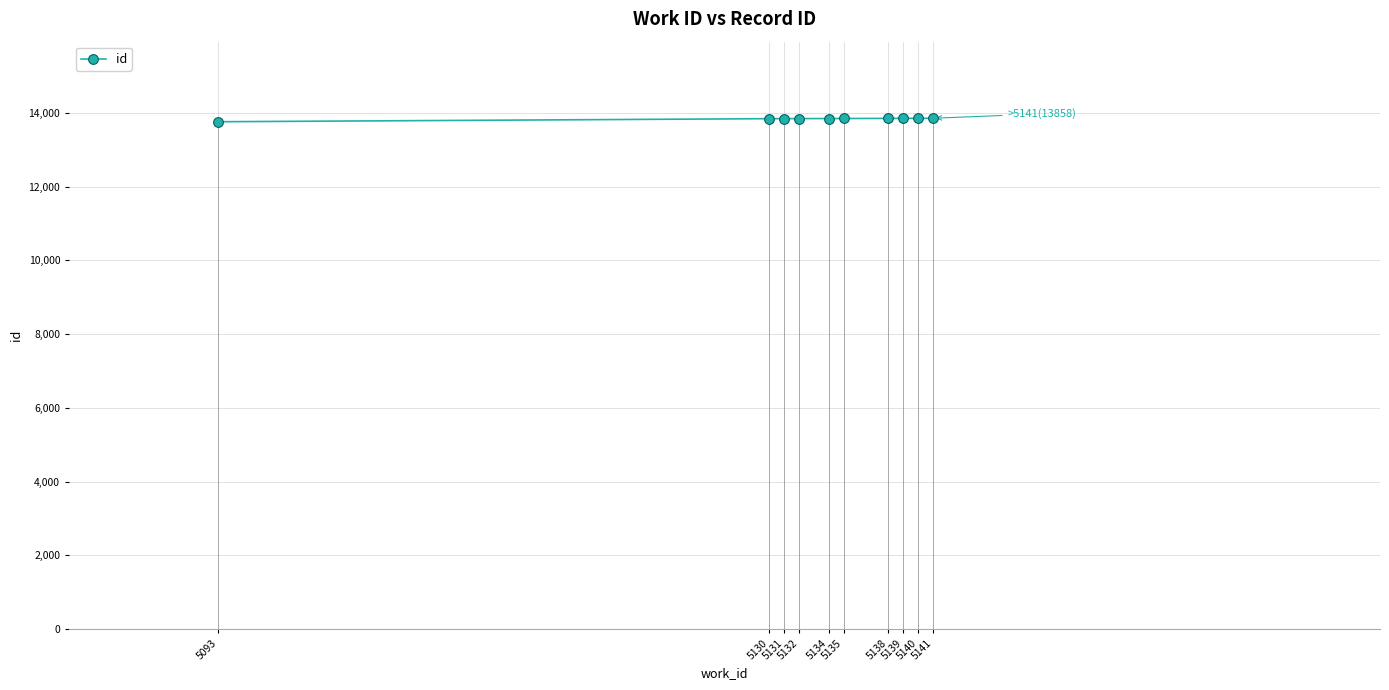

How many data points are above 13852?

4